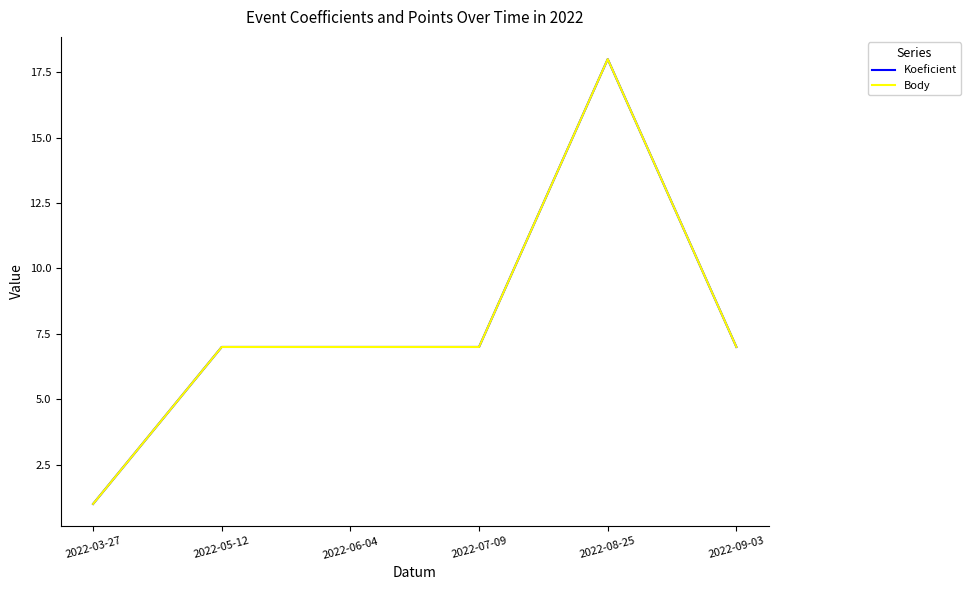

Which series changed the most between 2022-06-04 and 2022-09-03?

Koeficient